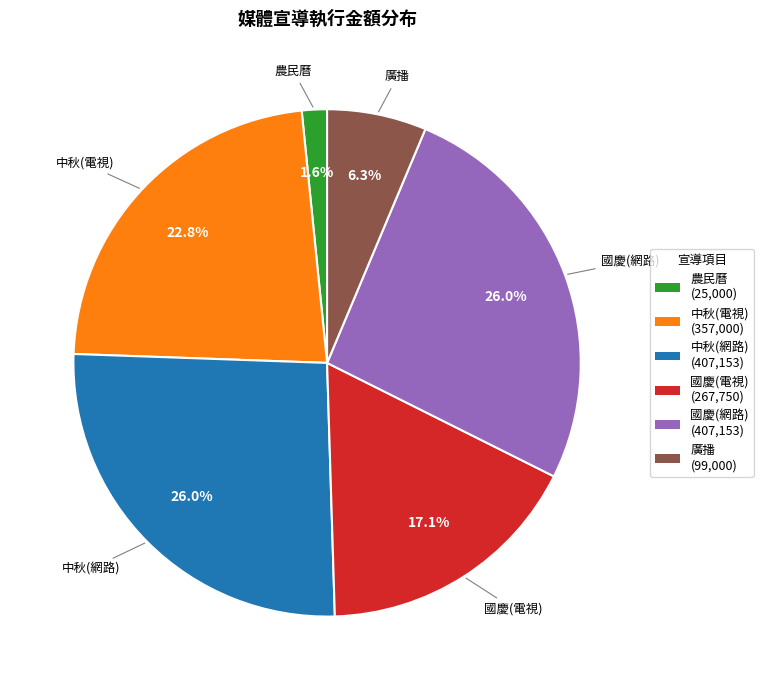

Is 國慶(電視) (267,750) the majority of the pie?

No